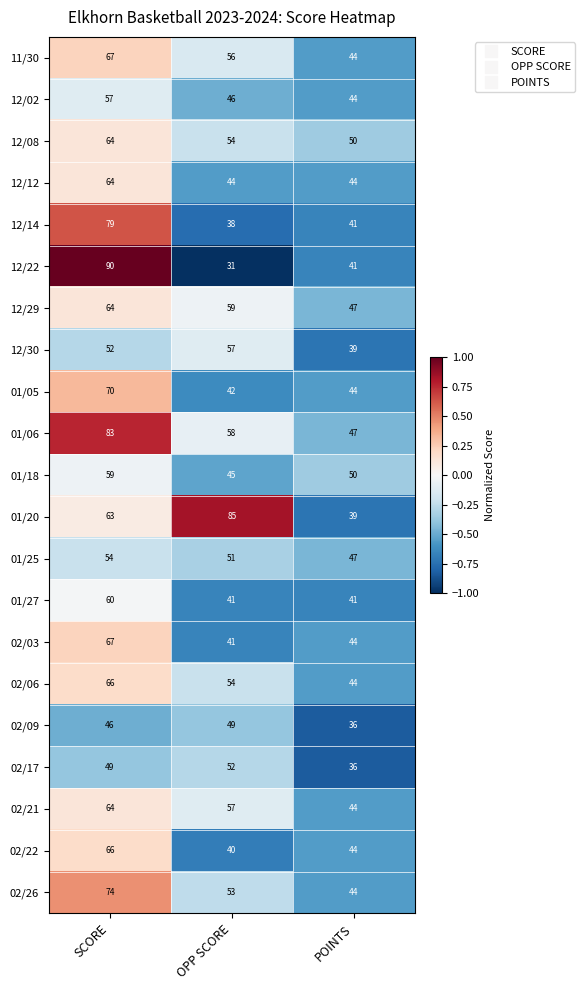

What is the difference between the 02/22 values at OPP SCORE and POINTS?

4